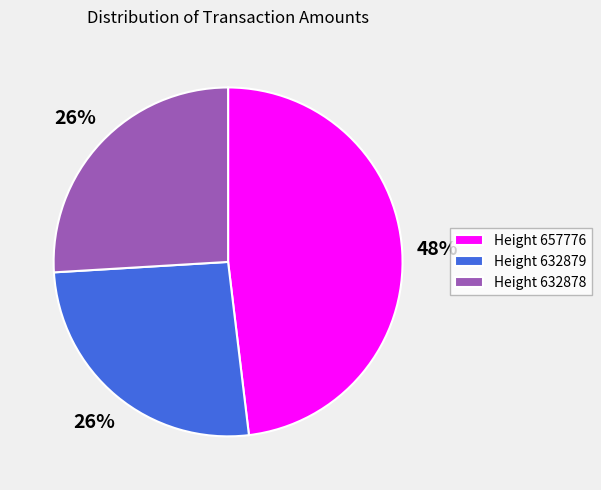

Is there a majority slice in this chart?

No